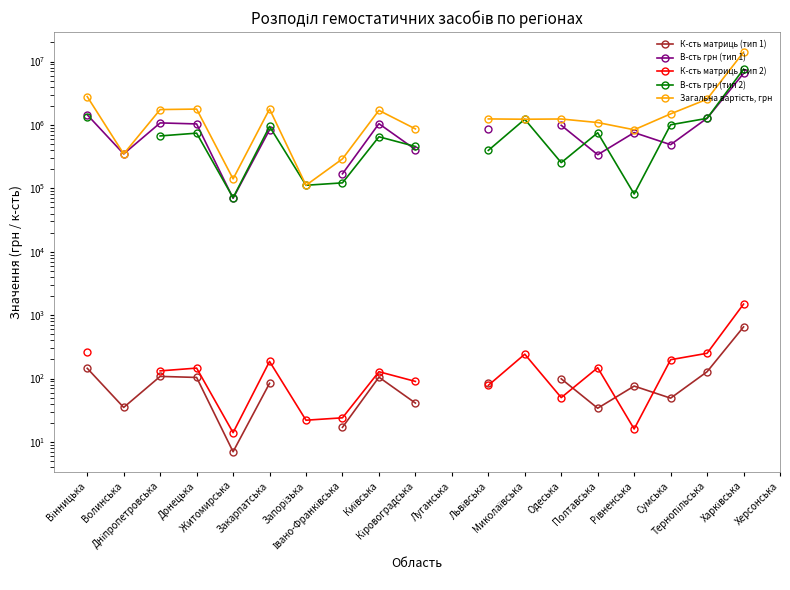

True or false: В-сть грн (тип 1) has a value of 1076436.0 at Дніпропетровська.

True